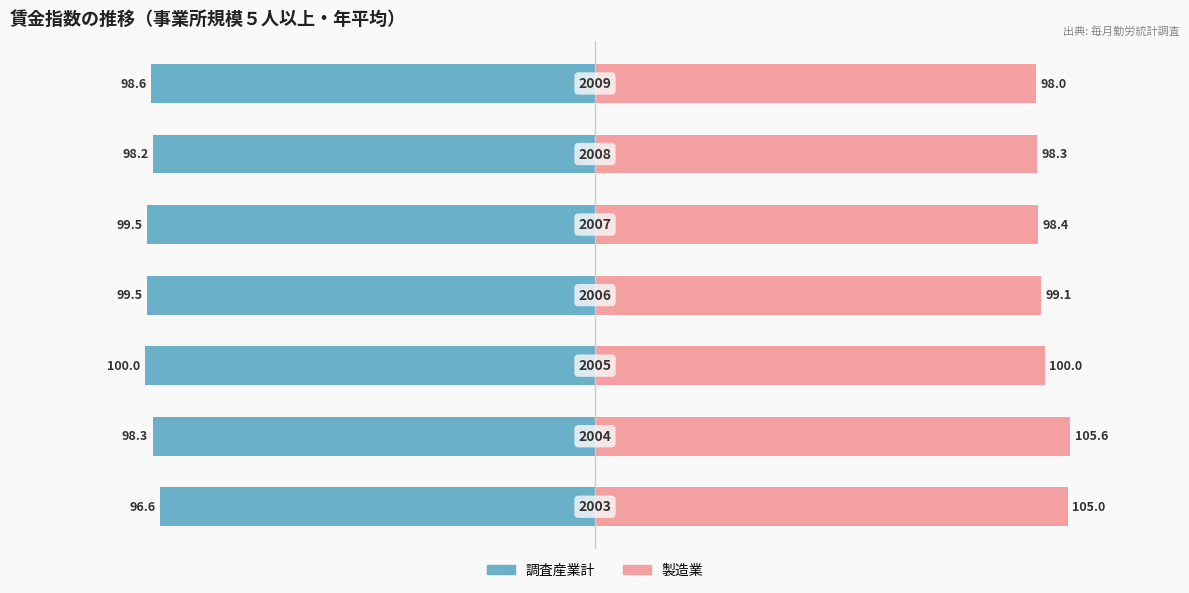

At 3, list the series in order from smallest to largest.

調査産業計, 製造業